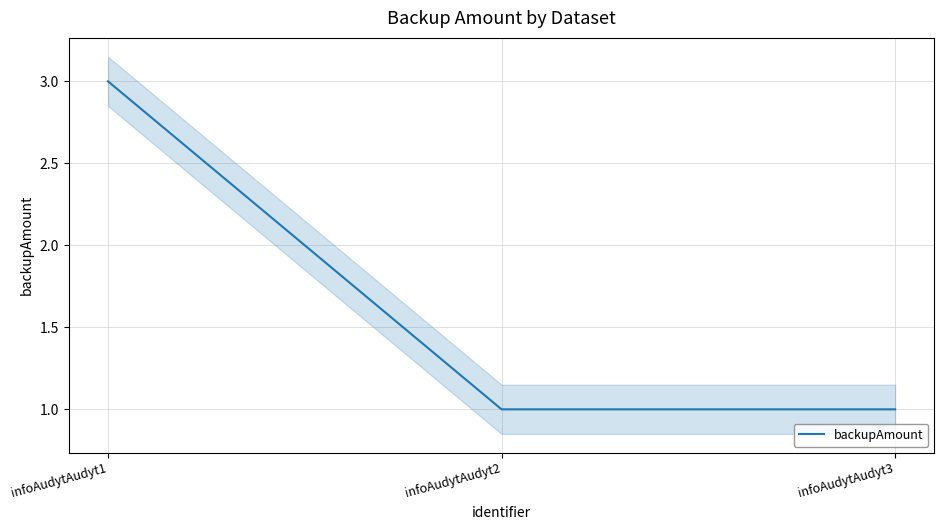

Which category has the lowest value across all series?

infoAudytAudyt2